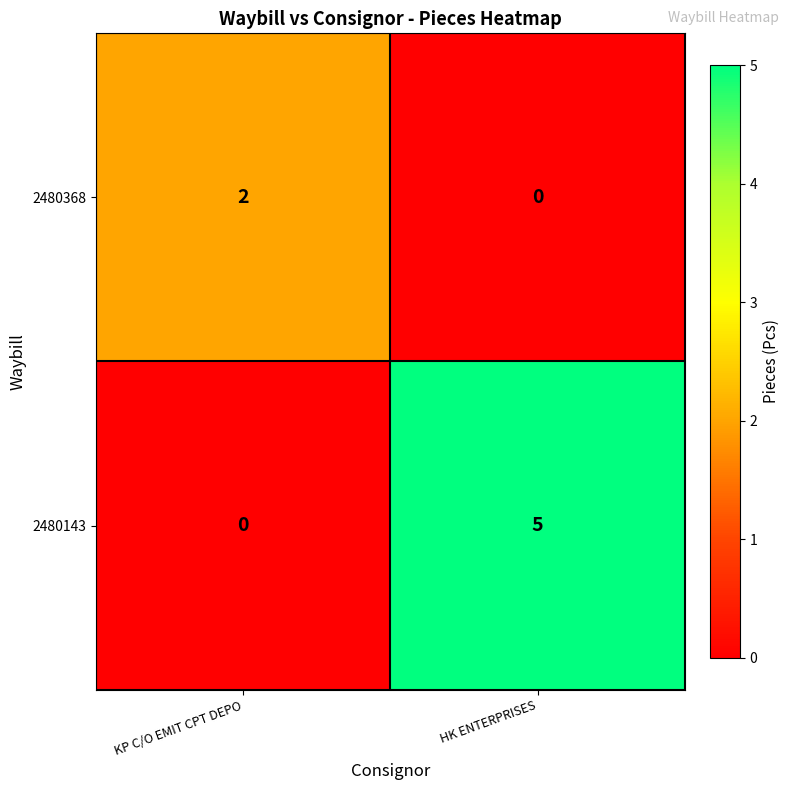

True or false: 2480143 has a value of 8 at HK ENTERPRISES.

False